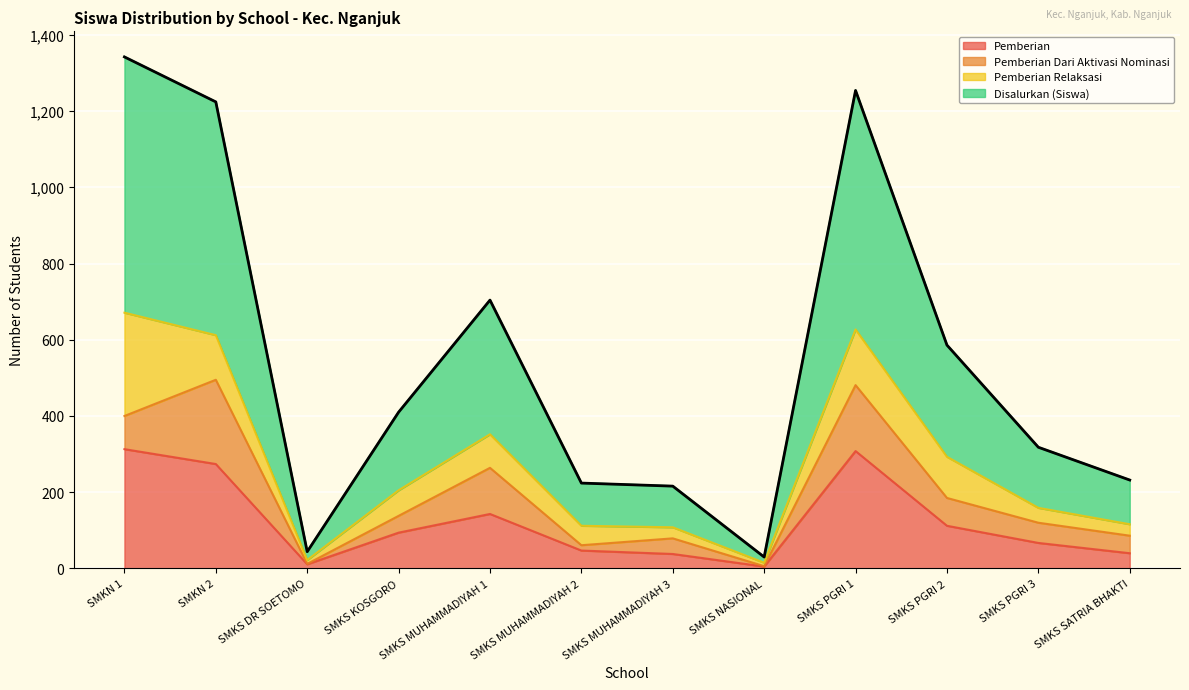

What is the value of the Pemberian point at the 4th from the left?

94